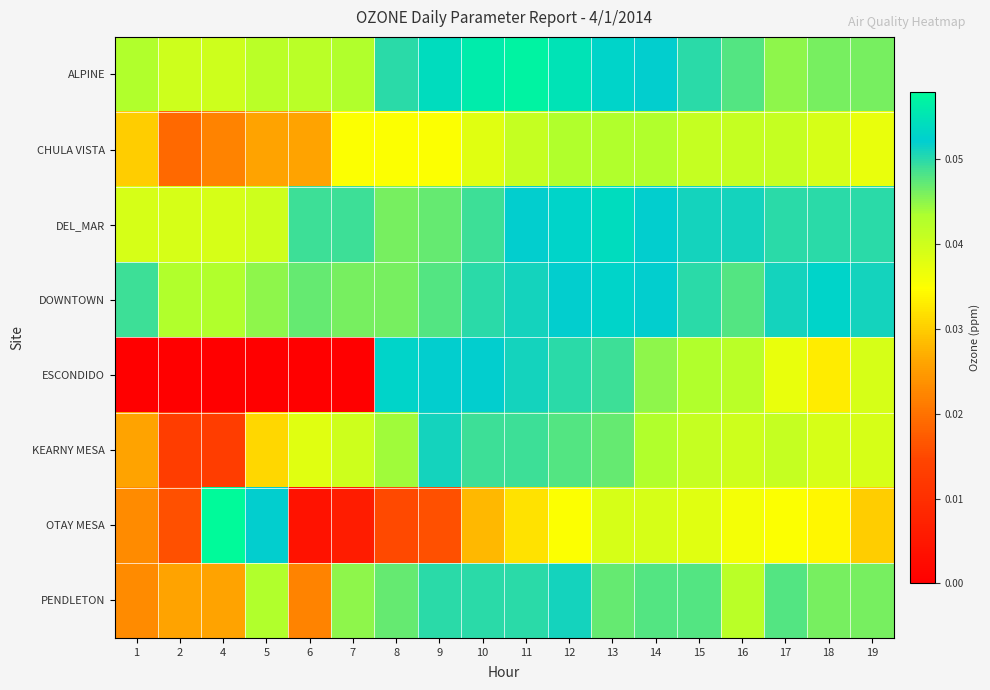

At how many categories does at least one series exceed 0?

18